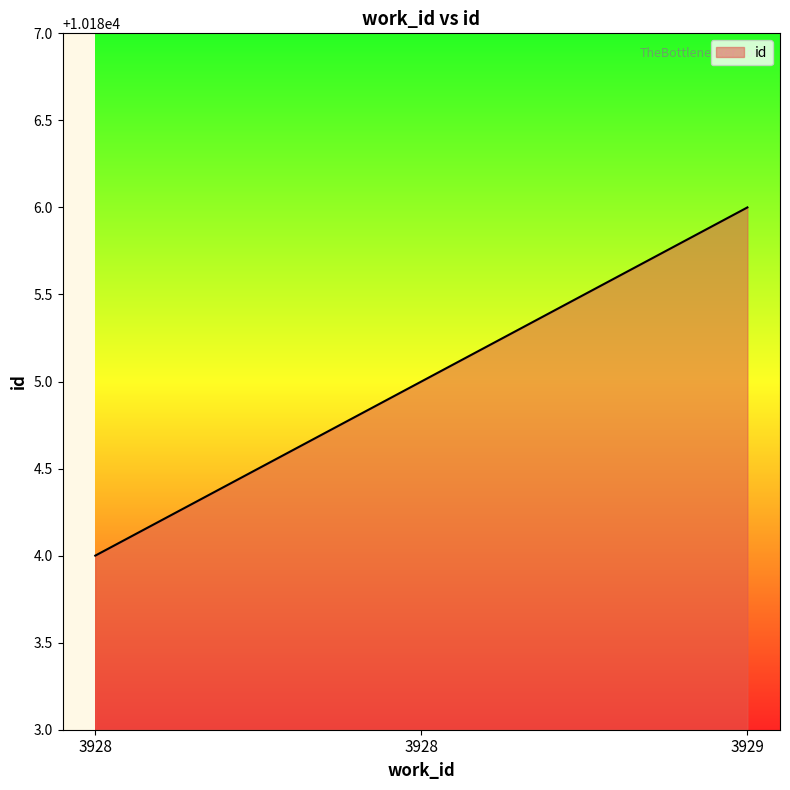

True or false: the data shows 15920 at 3928.

False